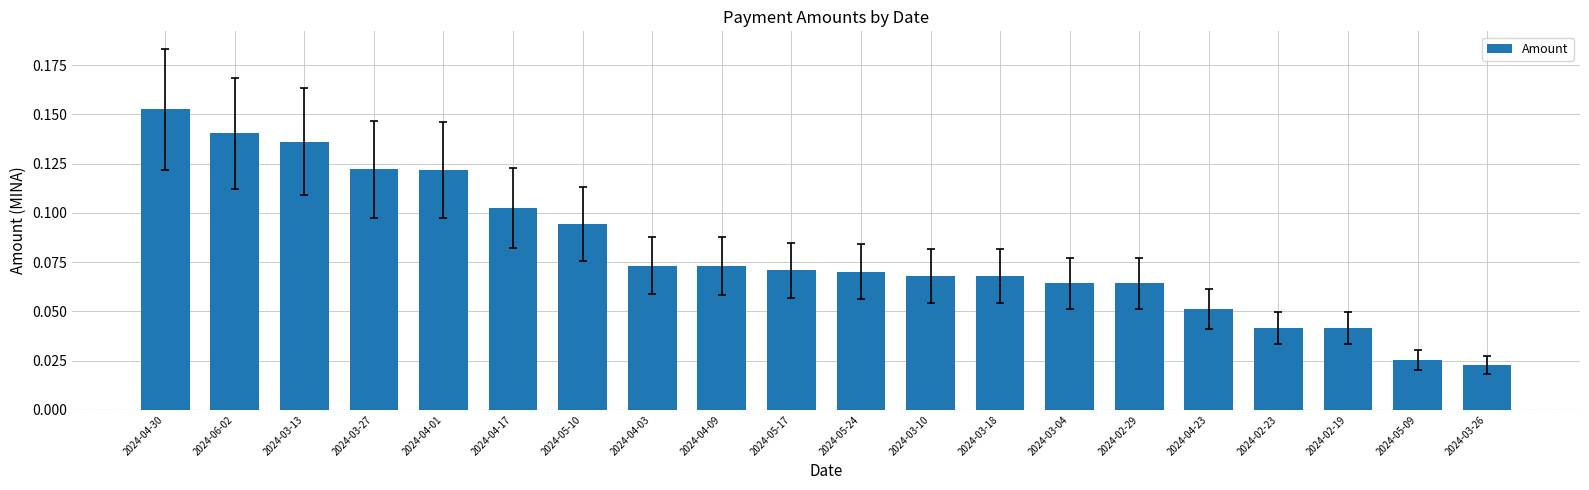

The chart shows a value of 0.0 at 2024-03-04. True or false?

False